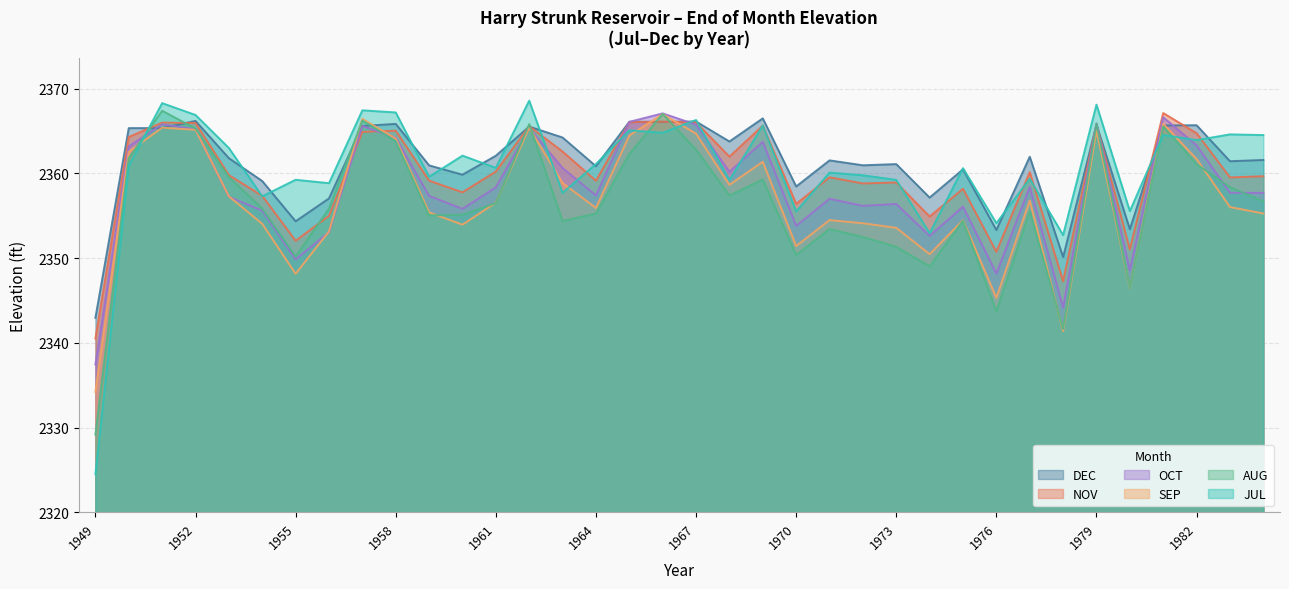

In AUG, how many points are lower than both neighbors (excluding endpoints)?

9